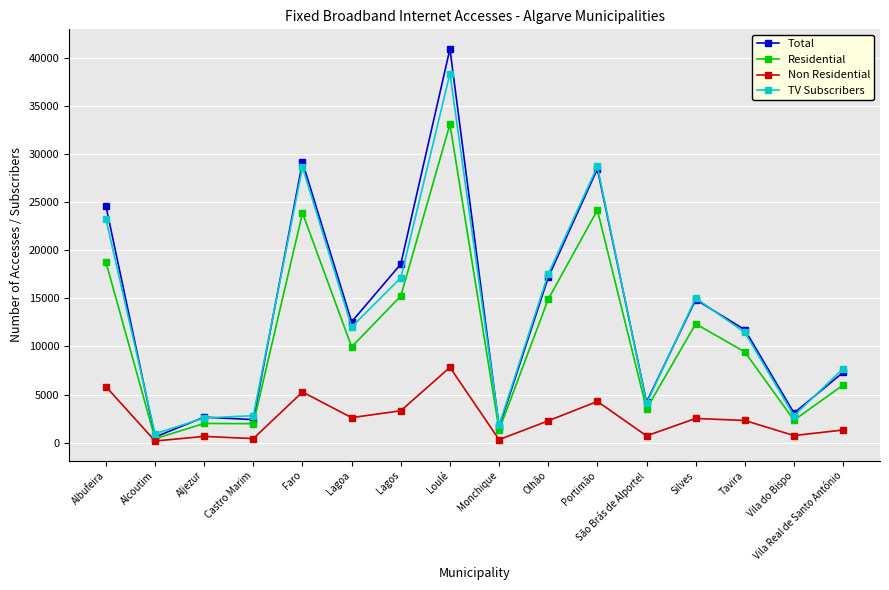

Where does the Non Residential series first go above 2307?

Albufeira